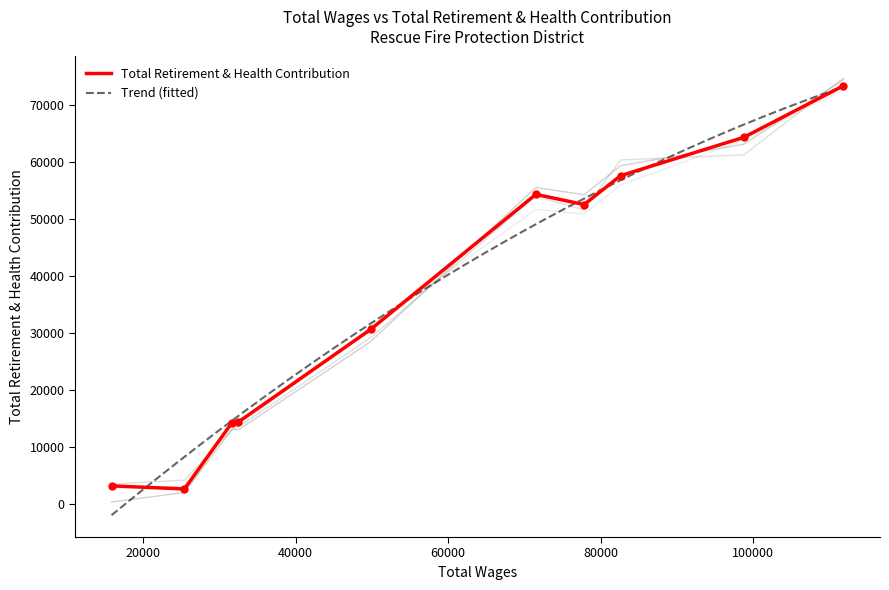

What is the minimum value shown in the chart?

2693